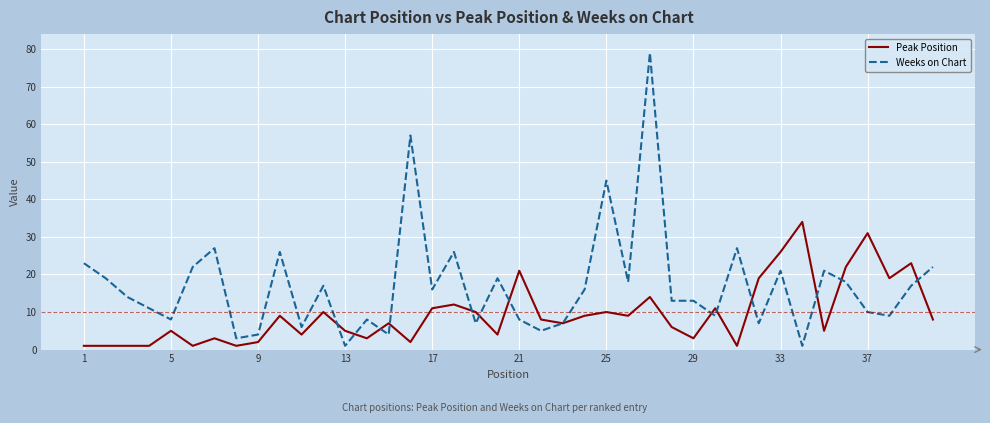

How many lines are shown in the chart?

2